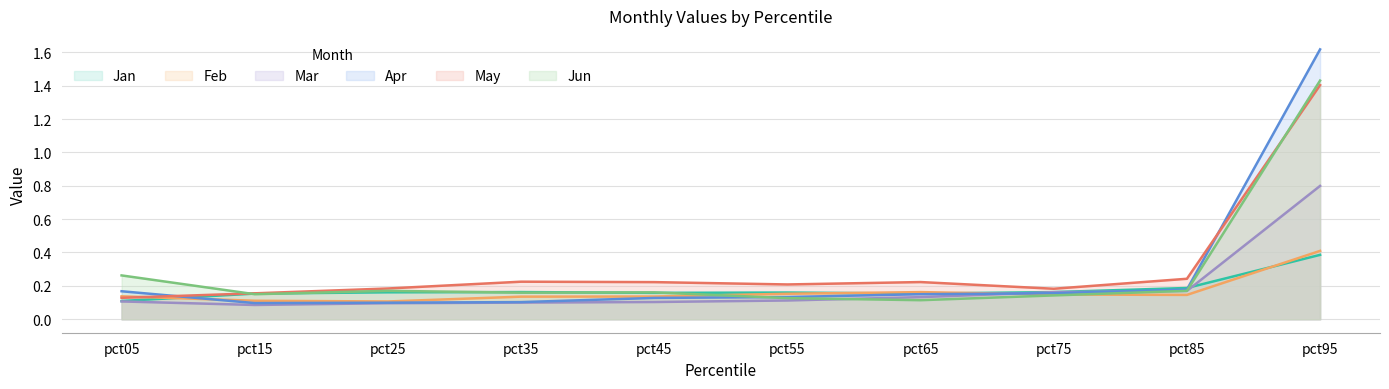

In Feb, how many points are lower than both neighbors (excluding endpoints)?

2